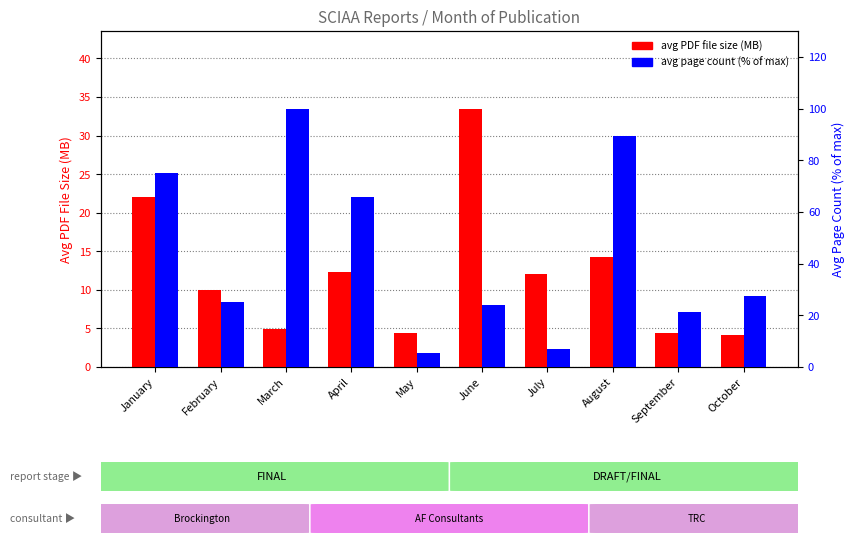

List the series in order of their peak value, highest first.

avg page count (% of max), avg PDF file size (MB)